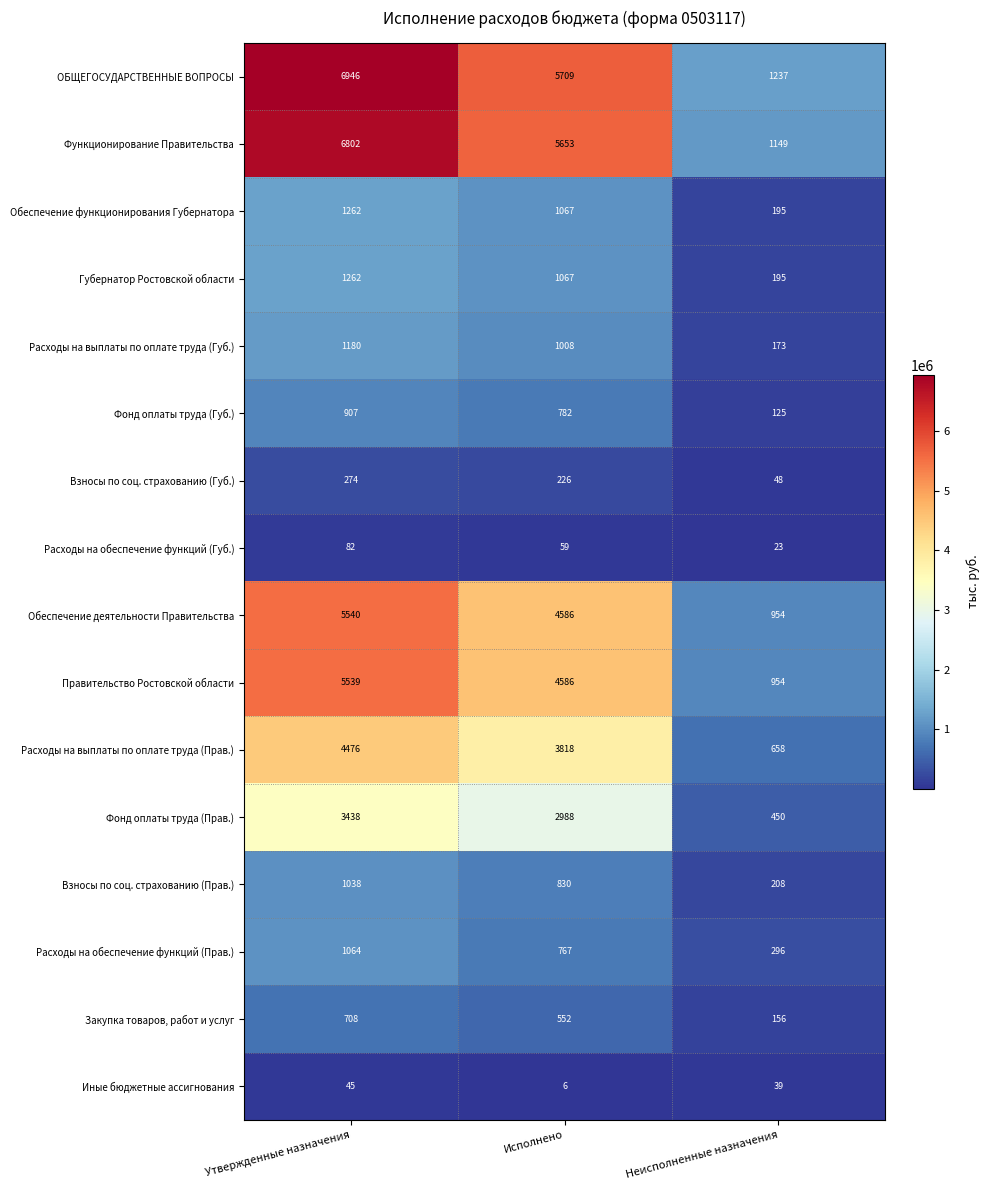

Count the number of categories in the chart.

3